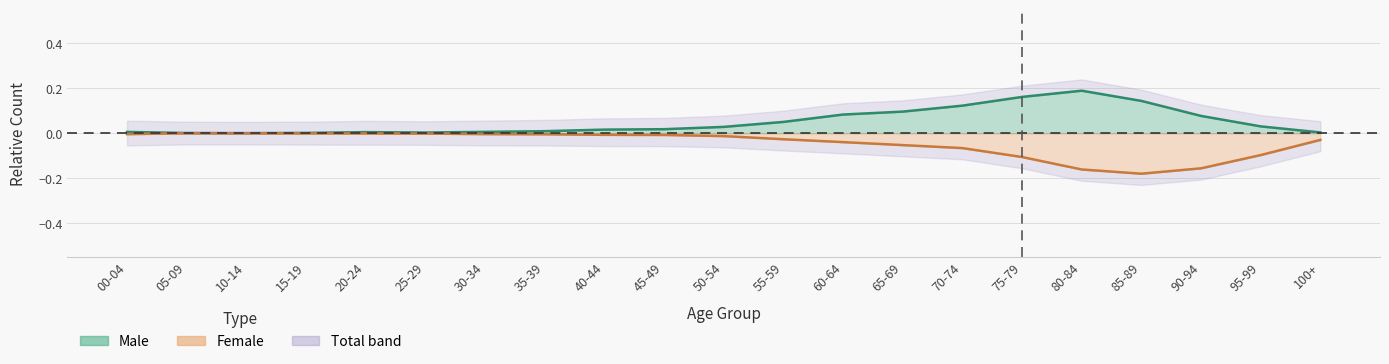

Reading right to left, what are all the values shown in this chart?

Male: 100+=0.0	95-99=0.0	90-94=0.1	85-89=0.1	80-84=0.2	75-79=0.2	70-74=0.1	65-69=0.1	60-64=0.1	55-59=0.0	50-54=0.0	45-49=0.0	40-44=0.0	35-39=0.0	30-34=0.0	25-29=0.0	20-24=0.0	15-19=0.0	10-14=0.0	05-09=0.0	00-04=0.0
Female: 100+=-0.0	95-99=-0.1	90-94=-0.2	85-89=-0.2	80-84=-0.2	75-79=-0.1	70-74=-0.1	65-69=-0.1	60-64=-0.0	55-59=-0.0	50-54=-0.0	45-49=-0.0	40-44=-0.0	35-39=-0.0	30-34=-0.0	25-29=-0.0	20-24=-0.0	15-19=-0.0	10-14=-0.0	05-09=-0.0	00-04=-0.0